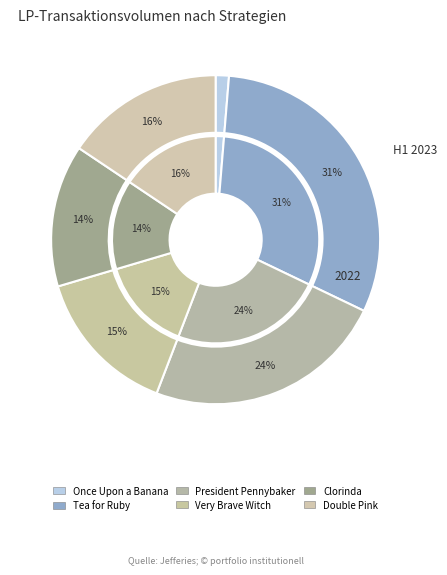

To the nearest percent, what is the difference between the largest and smallest slice percentages?

30%